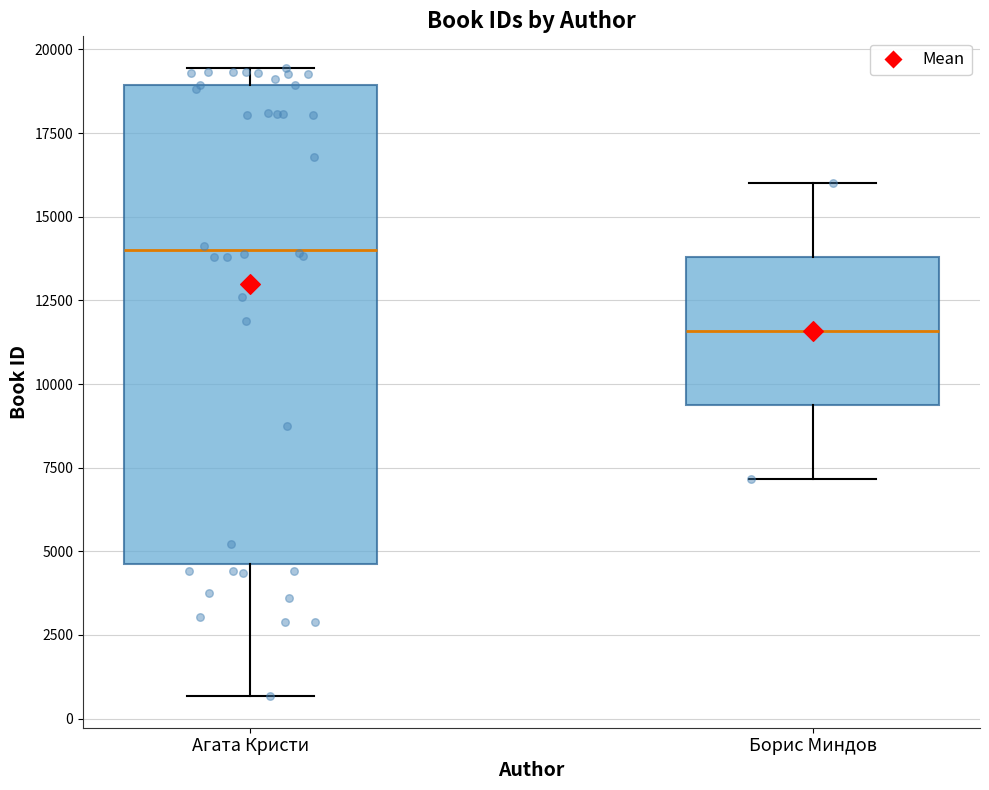

Which box is the tallest, from its lower edge to its upper edge?

Агата Кристи